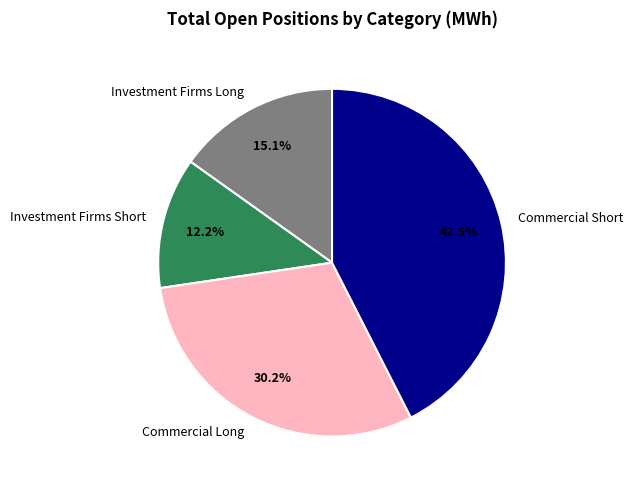

Approximately how many times larger is the value at Commercial Long compared to Investment Firms Long?

2.0